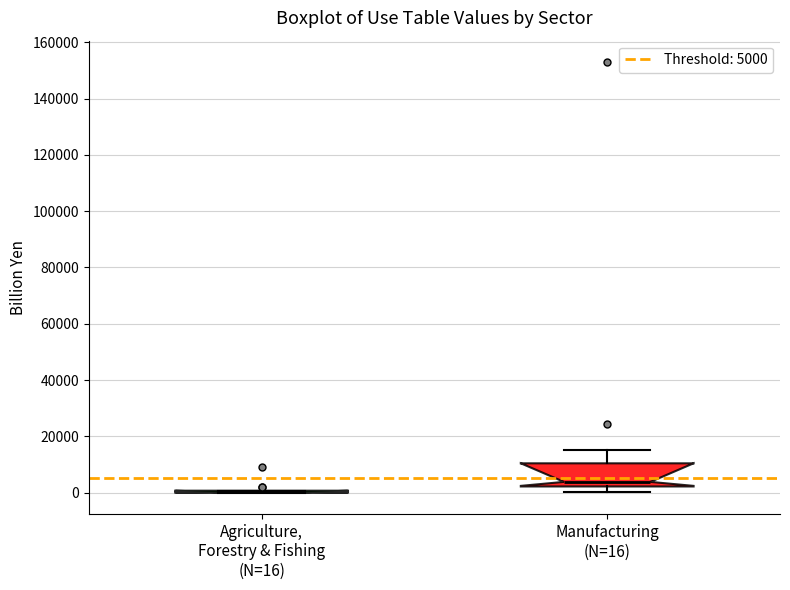

Reading left to right, read every box against the y-axis: the position of its median line, the range the box covers, and the ends of its whiskers. The values are not printed on the chart, so give them approximately, as read against the axis.

Agriculture, Forestry & Fishing (N=16): box collapsed to a line at 0, whiskers 0 to 0
Manufacturing (N=16): median 4000, box 2000 to 10000, whiskers 0 to 16000